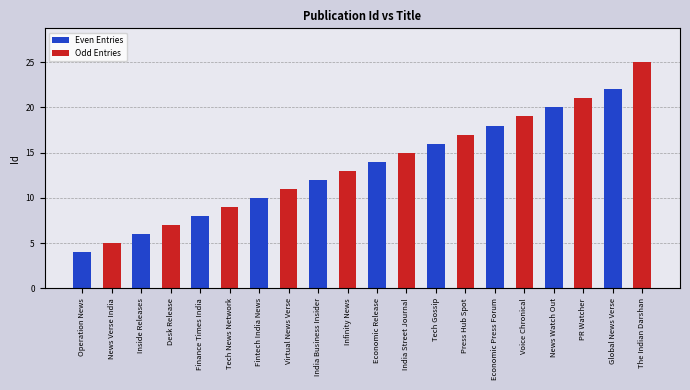

At which label is Odd Entries closest to 15?

Economic Release